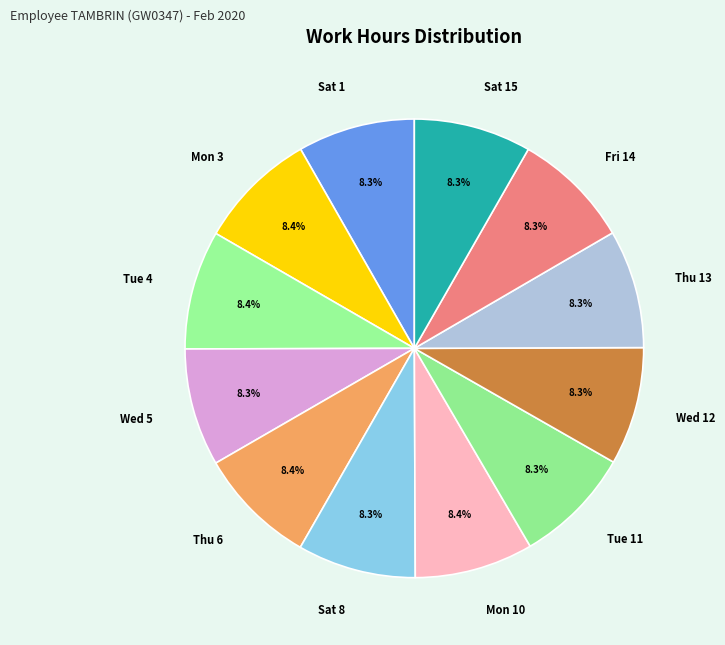

What is the ratio of the value at Thu 13 to the value at Sat 1?

1.0